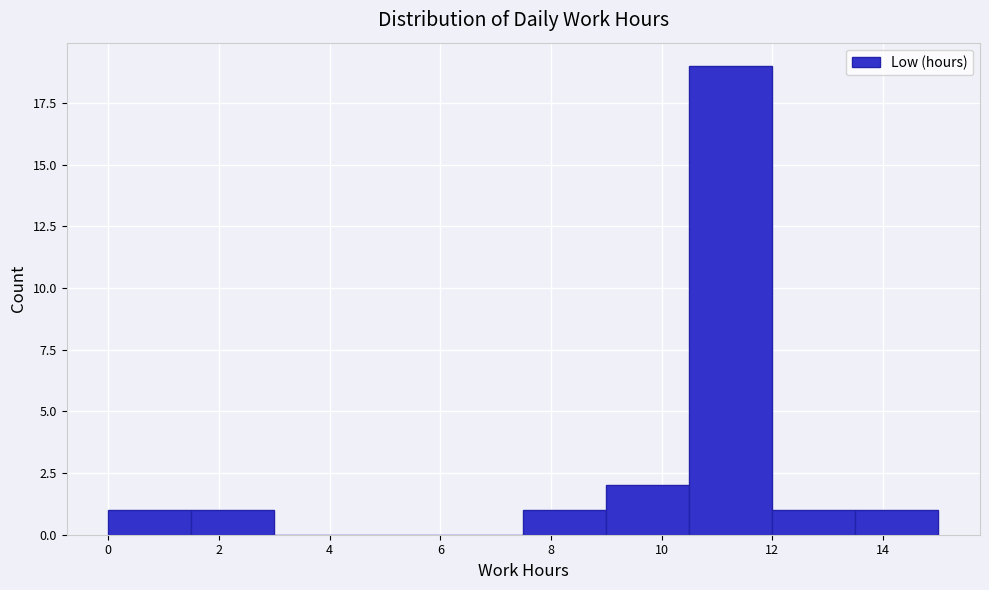

Over which range of the x-axis is the bar tallest?

10.5 to 12.0